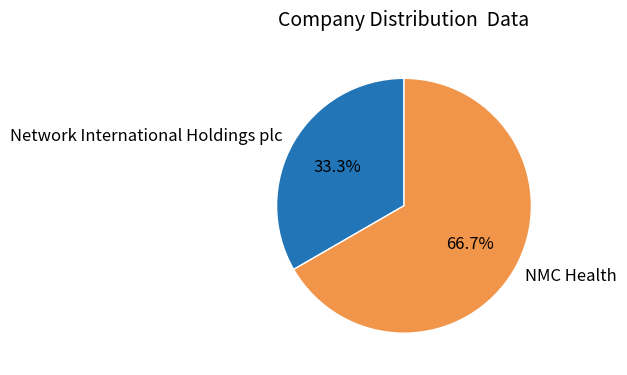

How many slices are in this pie chart?

2